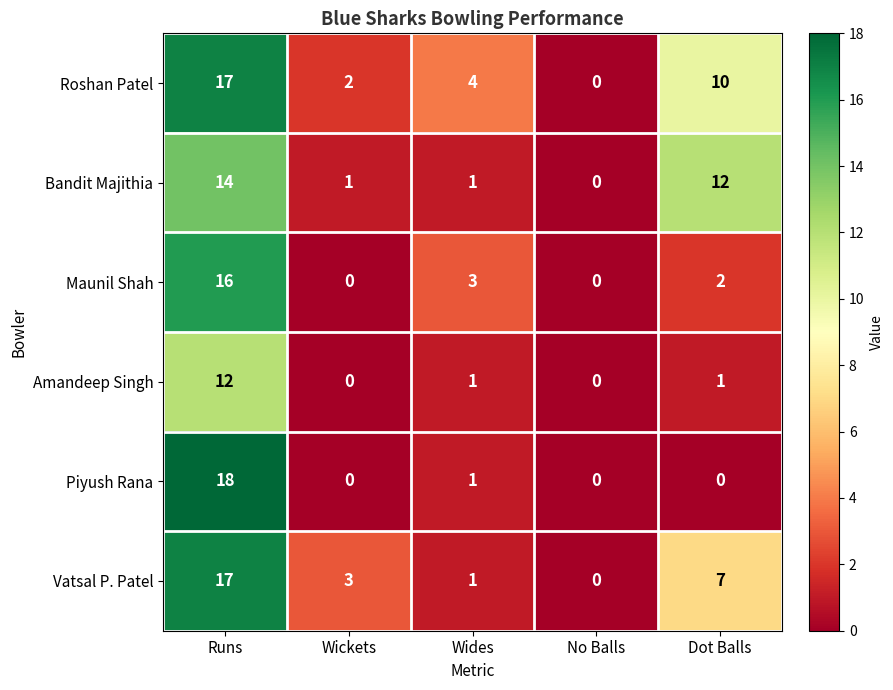

Rank the series at Dot Balls from highest to lowest value.

Bandit Majithia, Roshan Patel, Vatsal P. Patel, Maunil Shah, Amandeep Singh, Piyush Rana